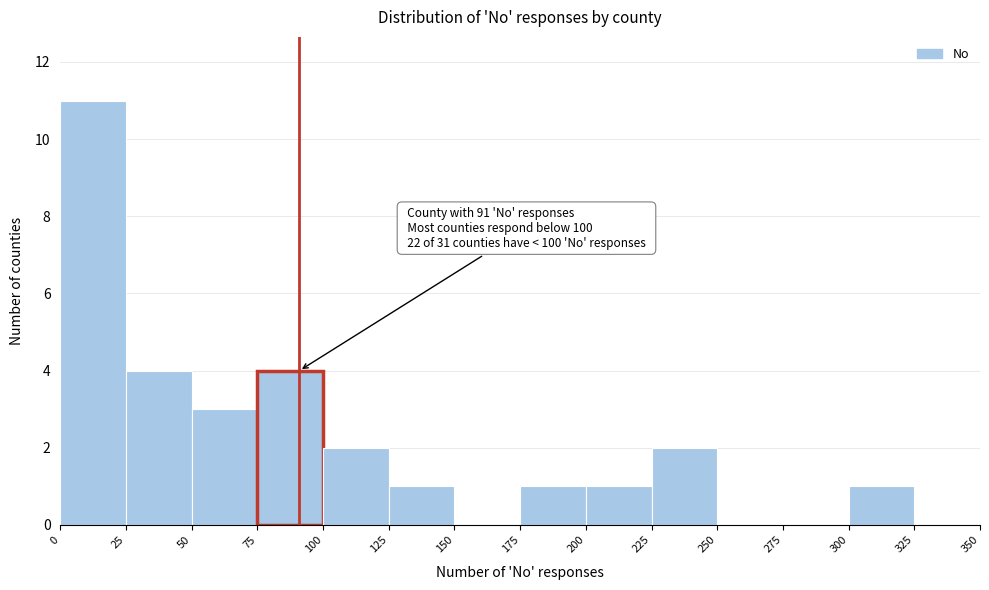

Over which range of the x-axis is the bar tallest?

0 to 25